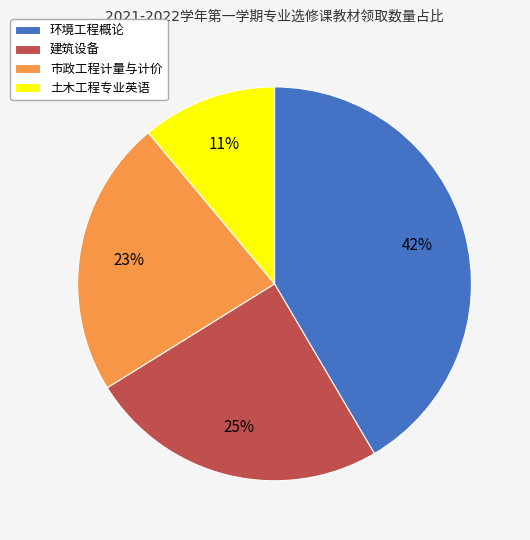

Does any single category account for the majority?

No